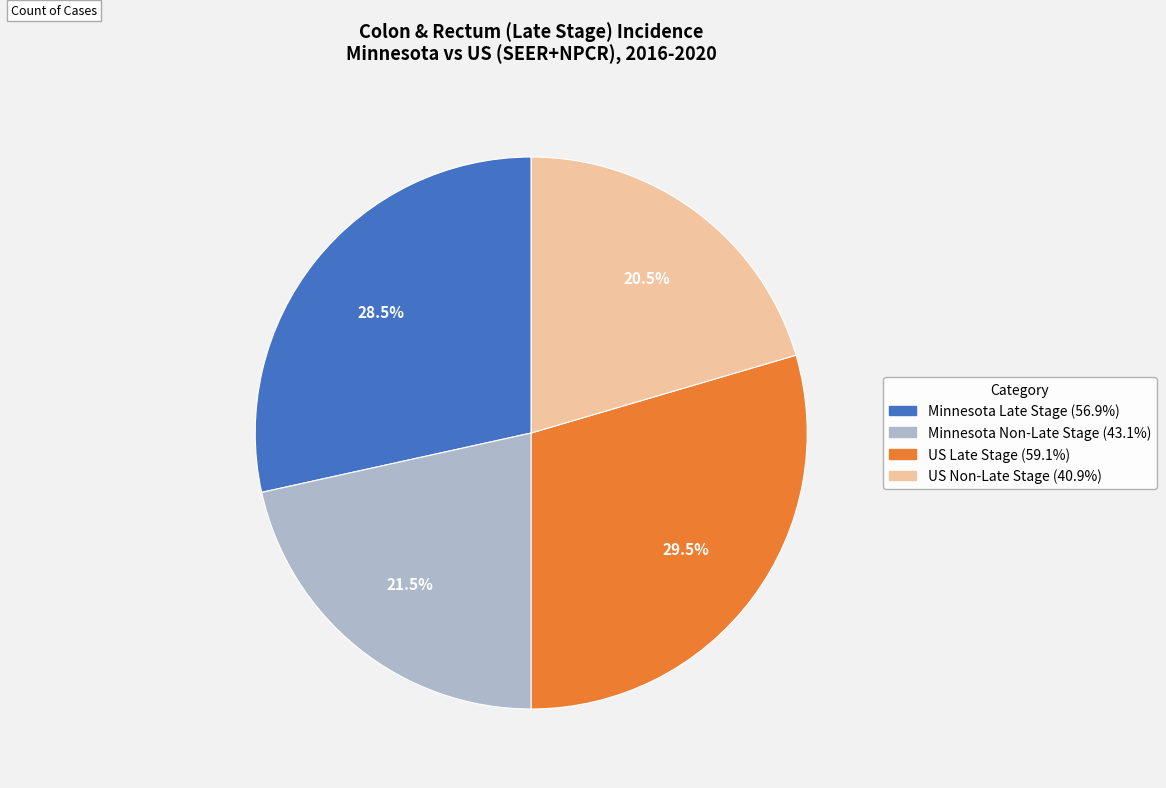

Does any single category account for the majority?

No